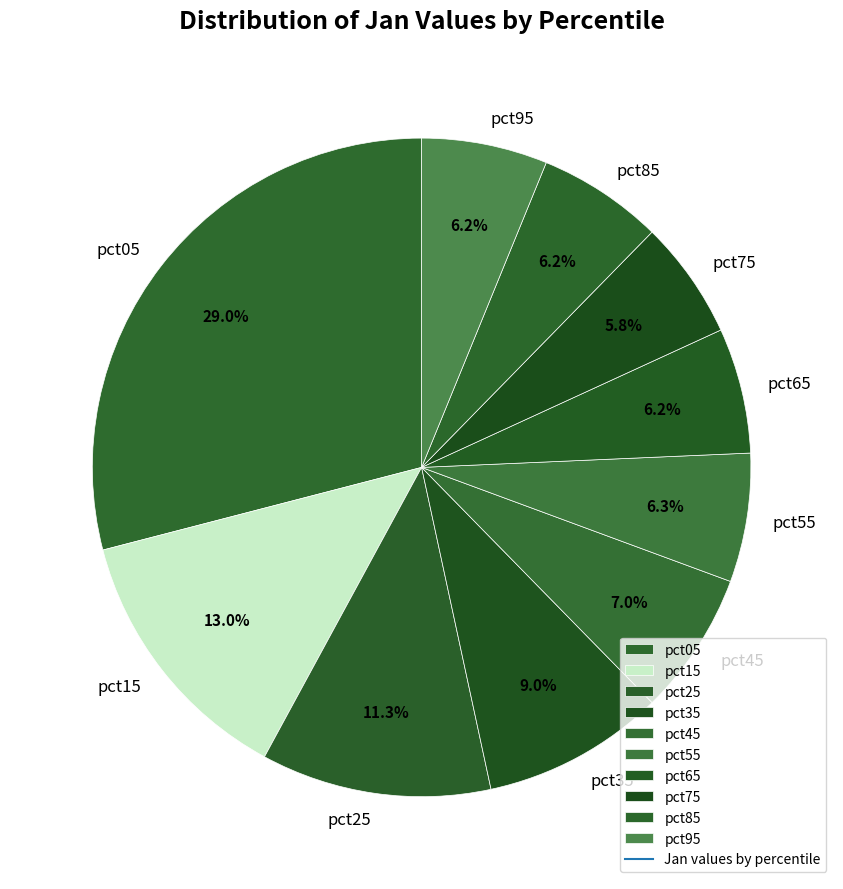

To the nearest percent, what is the difference between the largest and smallest slice percentages?

23%